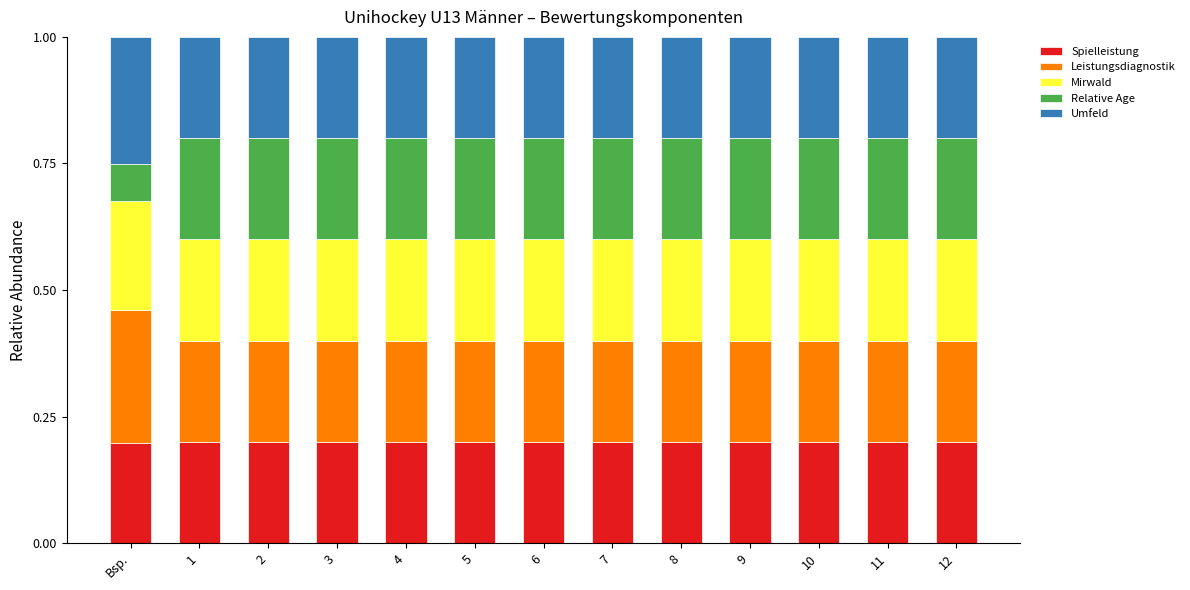

Count the Spielleistung values in the range 0 to 1.

13